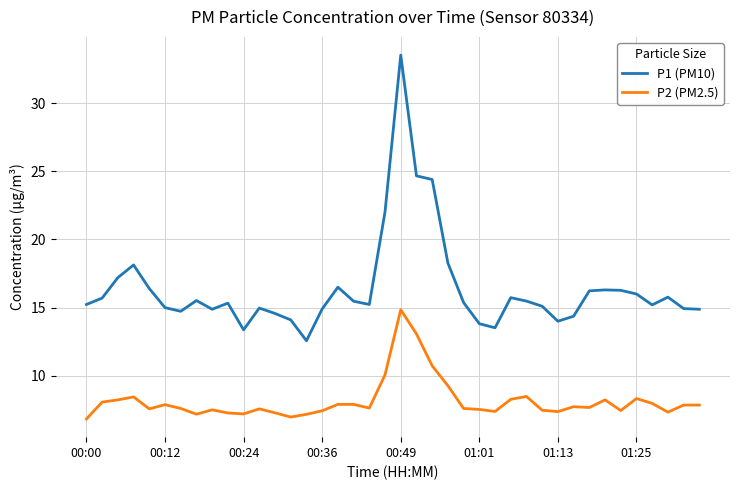

What is the maximum value shown in the chart?

33.5